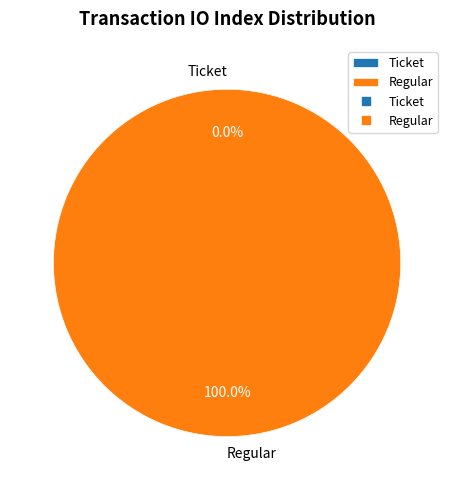

Rank the categories by value from lowest to highest.

Ticket, Regular